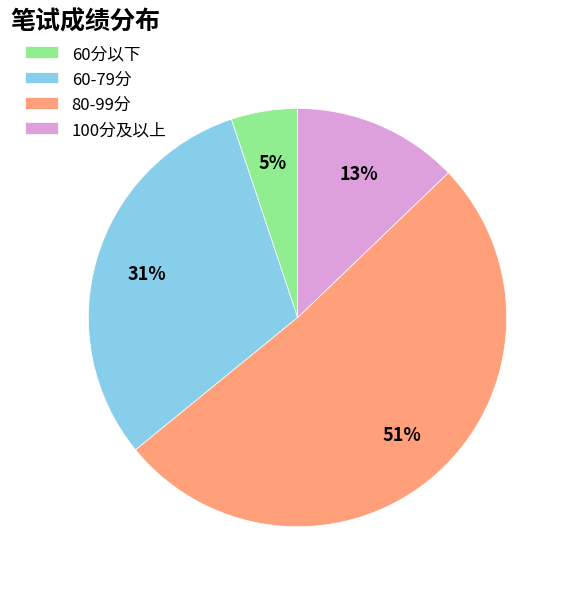

Count the number of slices in the pie.

4